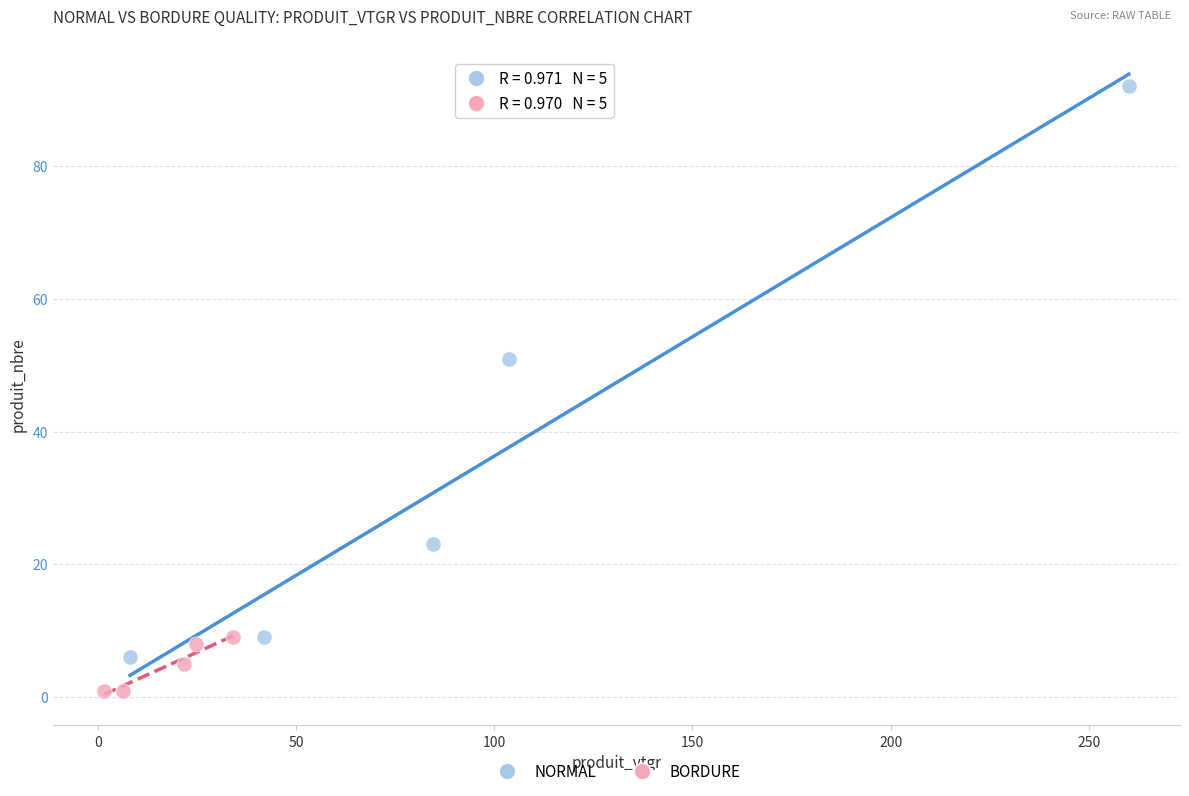

Which series reaches the minimum Y coordinate?

BORDURE